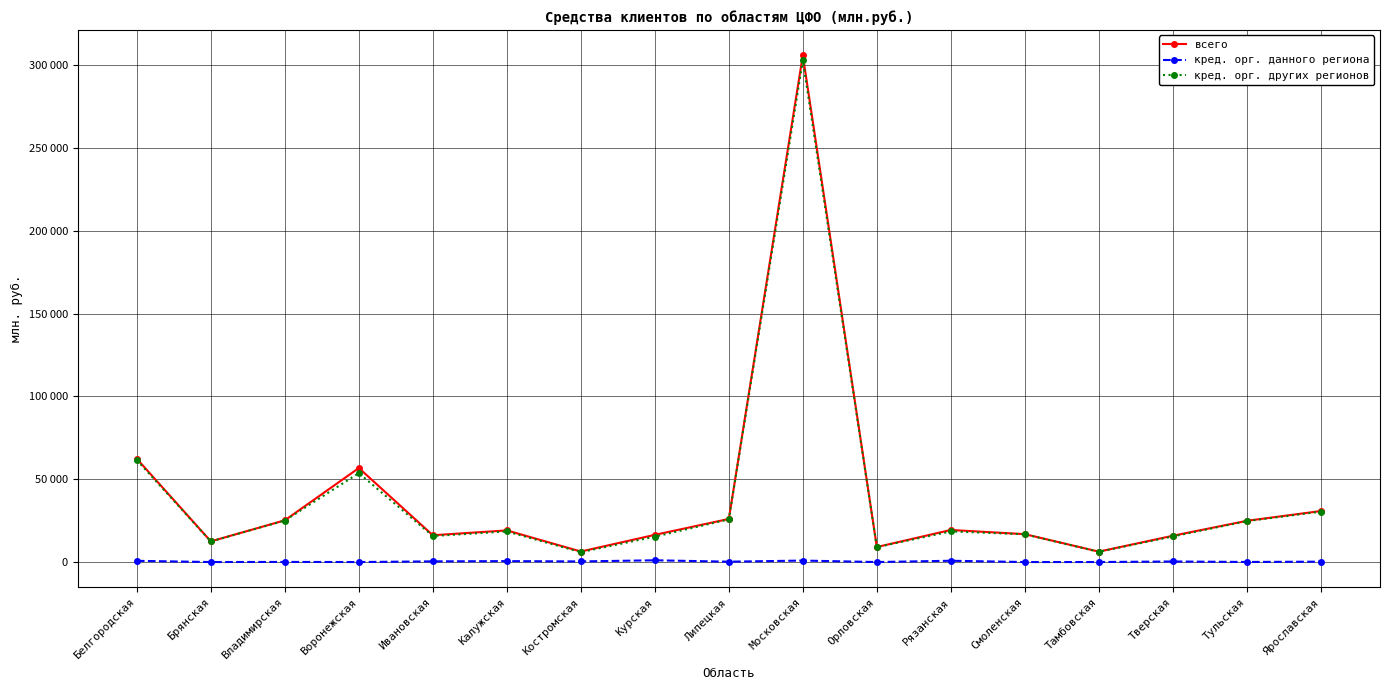

What are all the series names shown in the legend?

всего, кред. орг. данного региона, кред. орг. других регионов